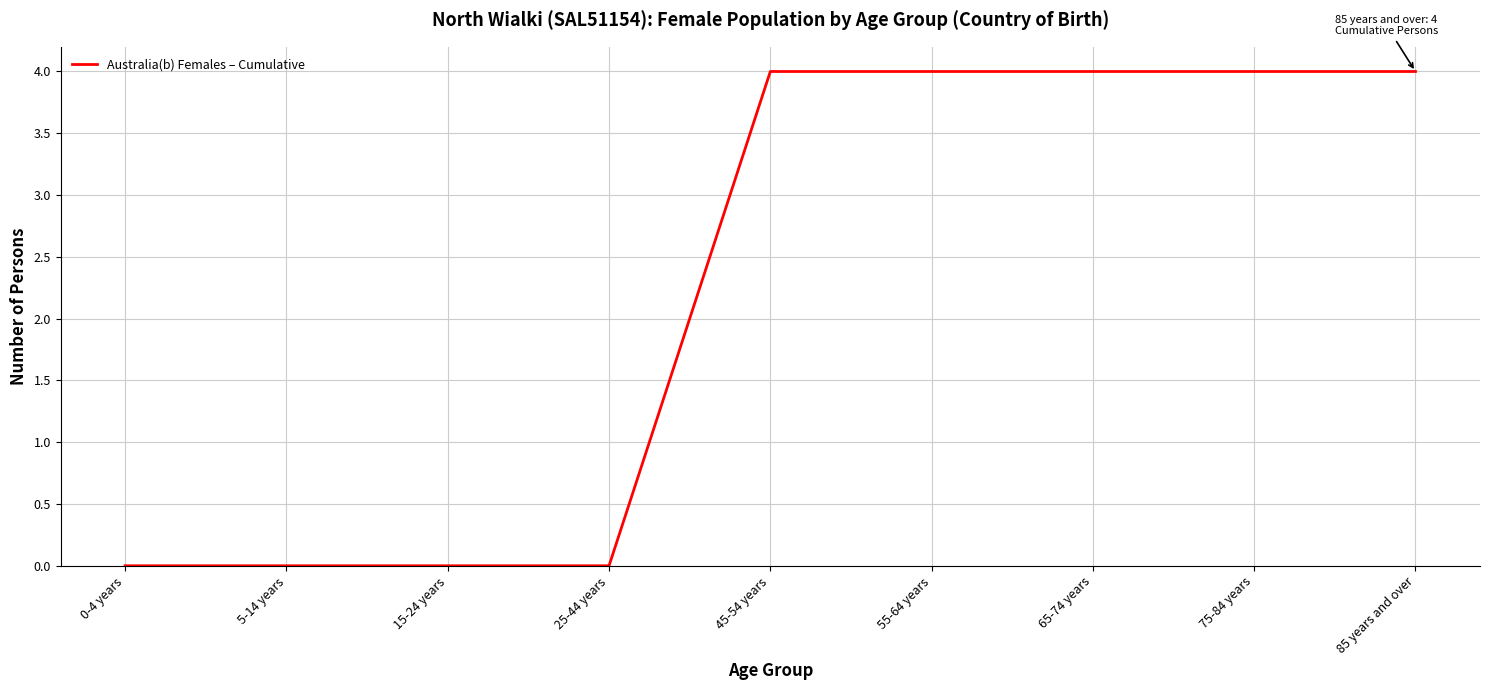

Between 55-64 years and 25-44 years, which is larger?

55-64 years